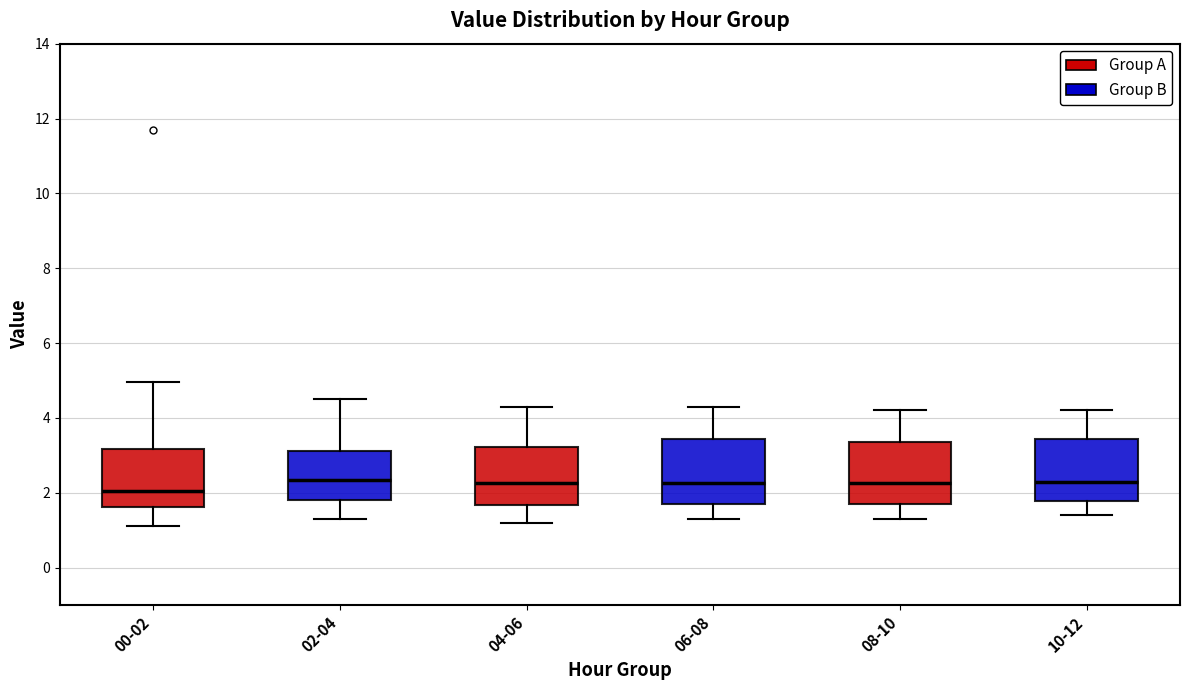

Reading left to right, read every box against the y-axis: the position of its median line, the range the box covers, and the ends of its whiskers. The values are not printed on the chart, so give them approximately, as read against the axis.

00-02: median 2.0, box 1.6 to 3.2, whiskers 1.2 to 5.0
02-04: median 2.4, box 1.8 to 3.2, whiskers 1.4 to 4.6
04-06: median 2.2, box 1.6 to 3.2, whiskers 1.2 to 4.4
06-08: median 2.2, box 1.8 to 3.4, whiskers 1.4 to 4.4
08-10: median 2.2, box 1.8 to 3.4, whiskers 1.4 to 4.2
10-12: median 2.4, box 1.8 to 3.4, whiskers 1.4 to 4.2